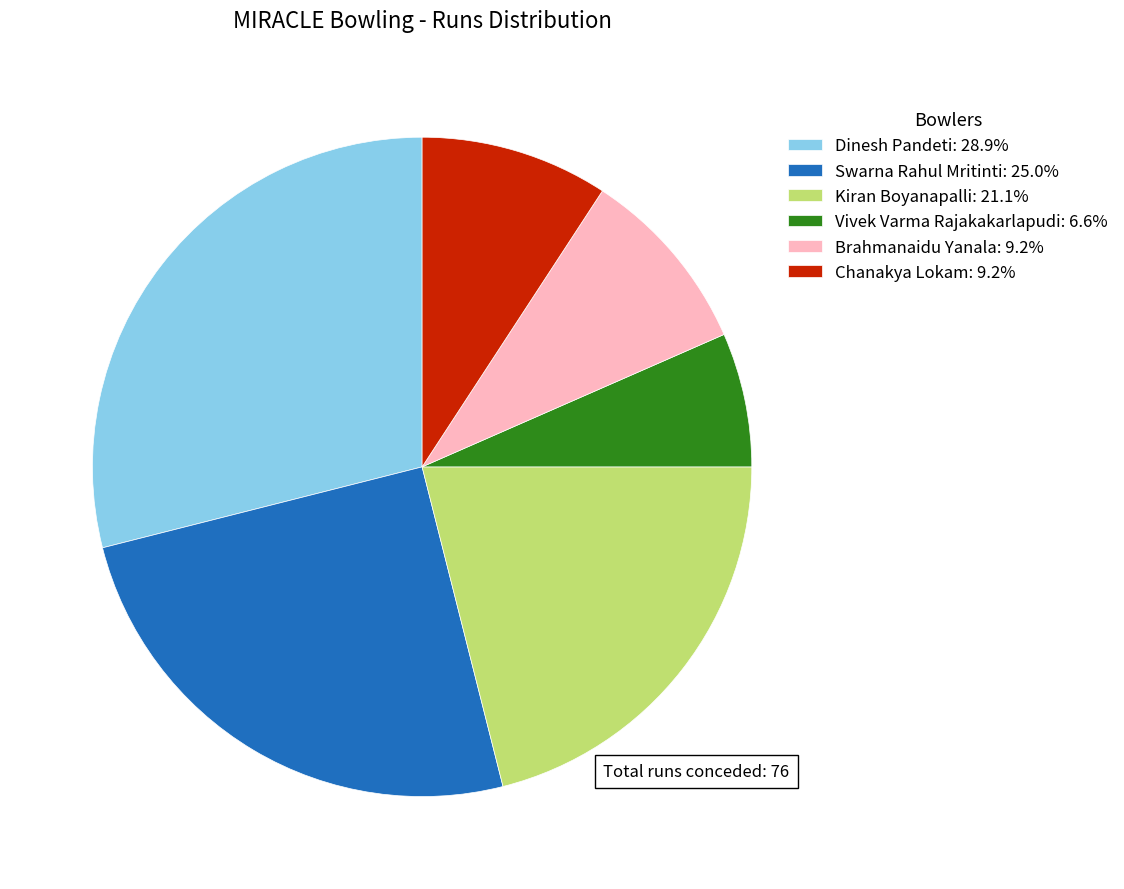

Do Swarna Rahul Mritinti: 25.0% and Vivek Varma Rajakakarlapudi: 6.6% together represent more than half of the pie?

No